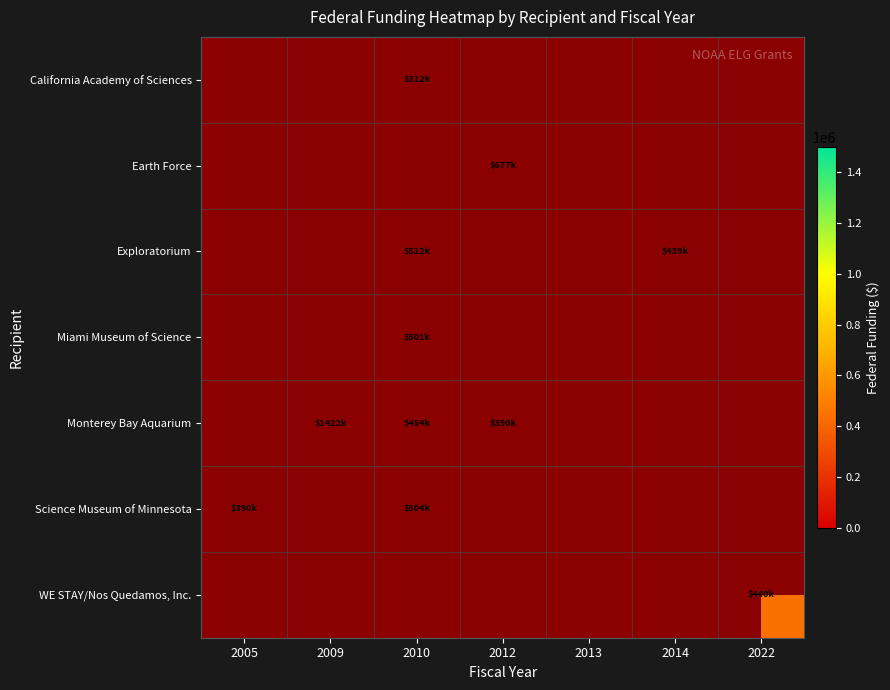

What is the maximum value shown in the chart?

1421564.0